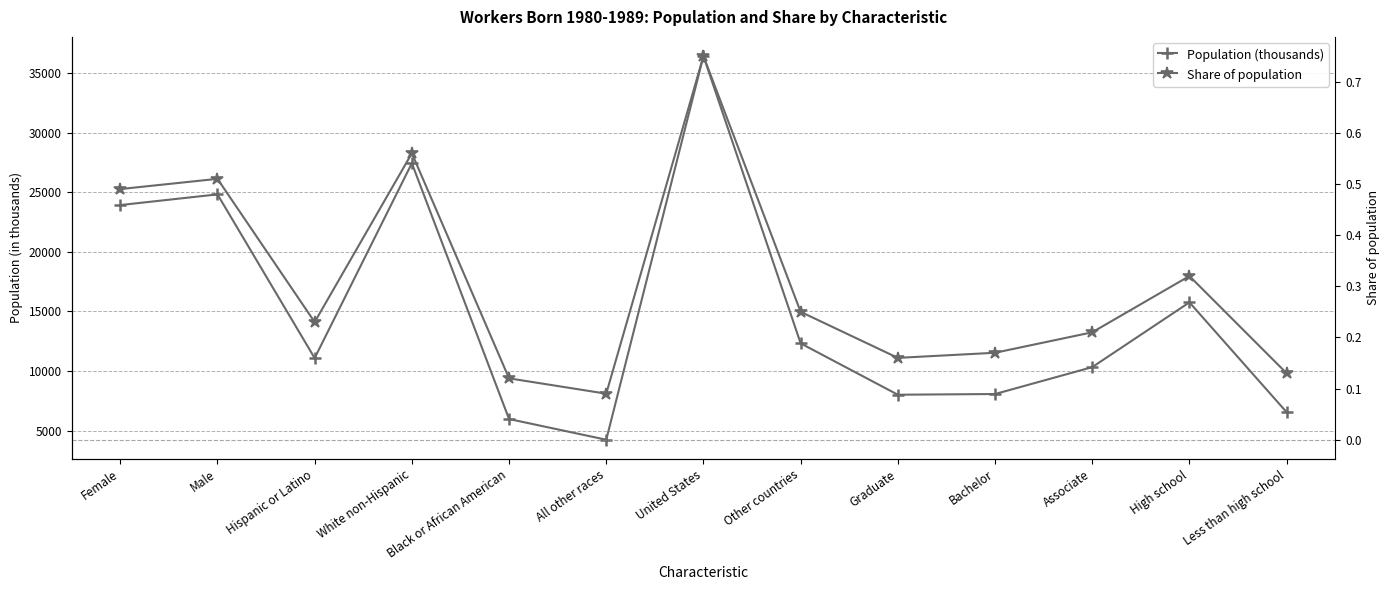

True or false: Share of population and Population (thousands) cross at least once.

False